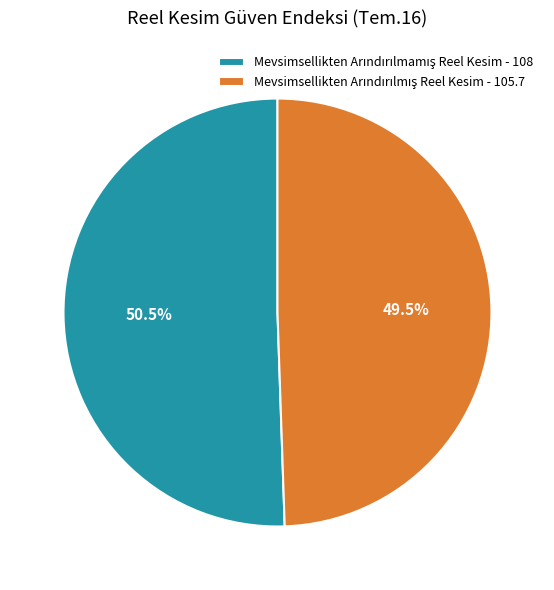

Is there any slice that represents more than half of the pie?

Yes